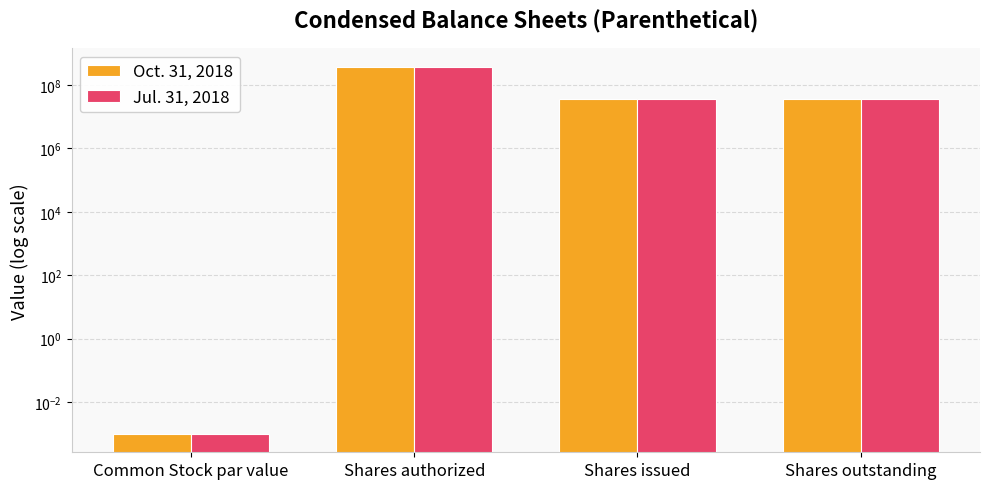

Reading right to left, what are all the values shown in this chart?

Oct. 31, 2018: 34707835.0	34707835.0	375000000.0	0.0
Jul. 31, 2018: 34707835.0	34707835.0	375000000.0	0.0